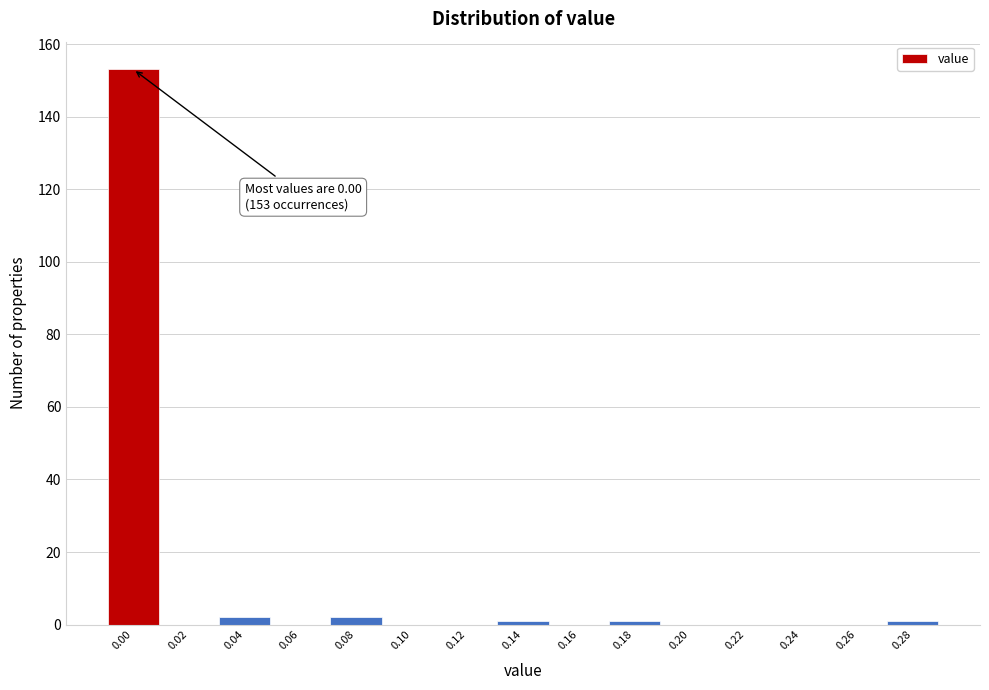

Reading left to right, what are all the values shown in this chart?

0.00=153	0.02=0	0.04=2	0.06=0	0.08=2	0.10=0	0.12=0	0.14=1	0.16=0	0.18=1	0.20=0	0.22=0	0.24=0	0.26=0	0.28=1